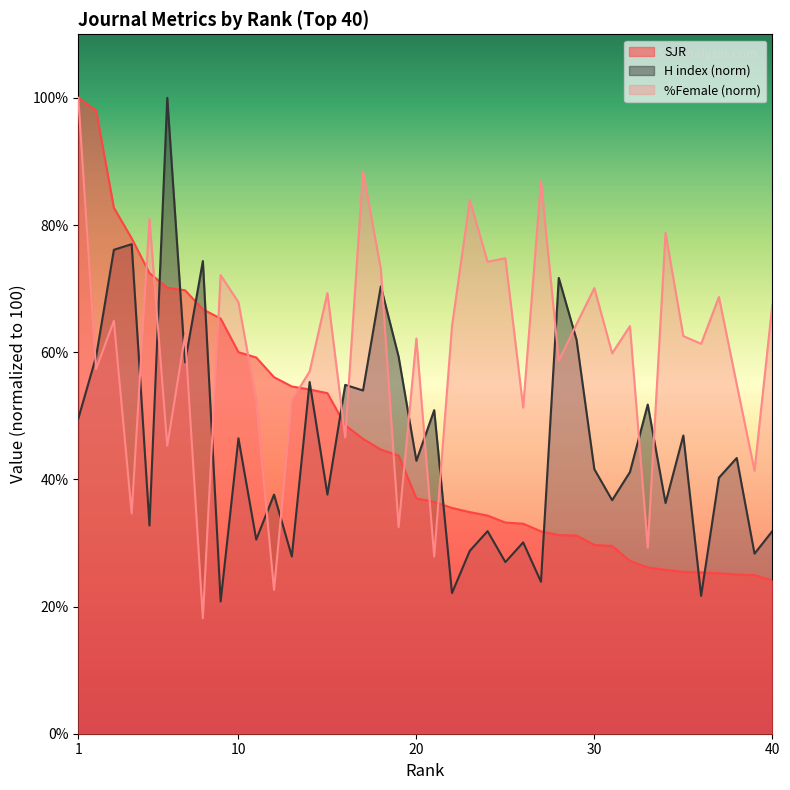

Does the chart have visible grid lines?

No